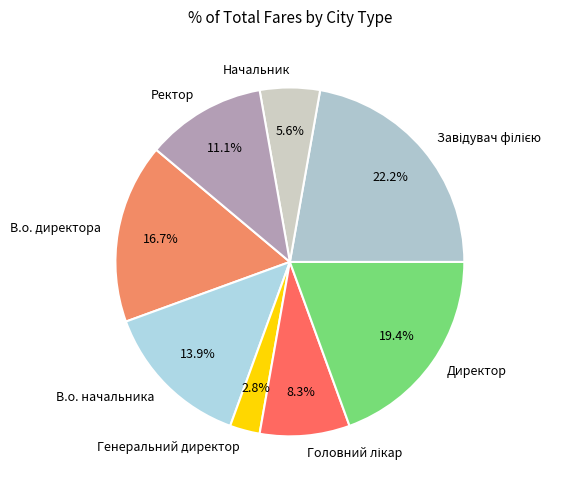

What percentage is NOT represented by В.о. директора?

83.3%